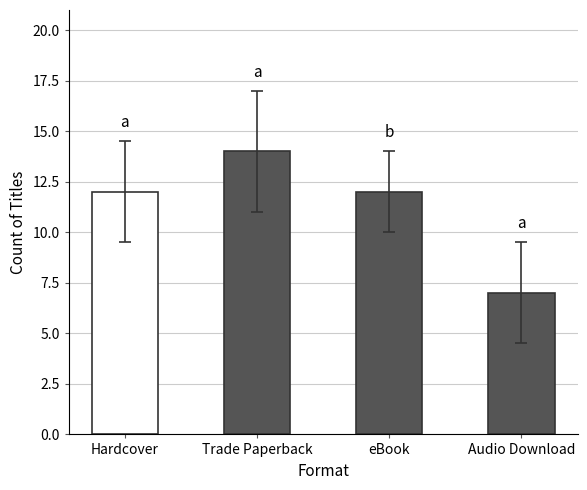

Approximately how many times larger is the value at Audio Download compared to Trade Paperback?

0.5